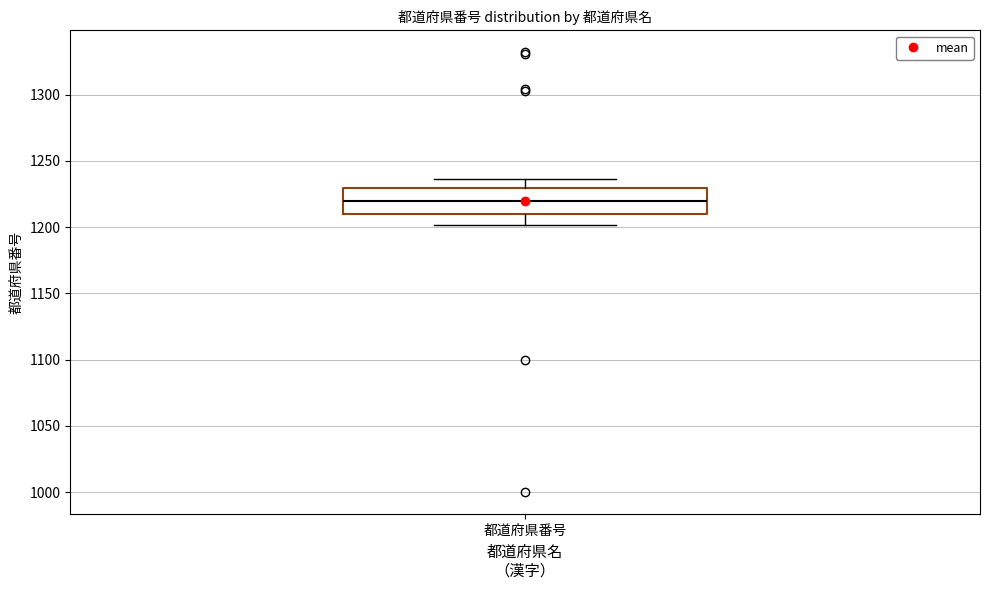

Transcribe this box plot: give where the median line is, the range the box spans, and where the two whiskers end, as read against the y-axis. The values are not printed on the chart, so give them approximately, as read against the axis.

median 1220, box 1210 to 1230, whiskers 1200 to 1235